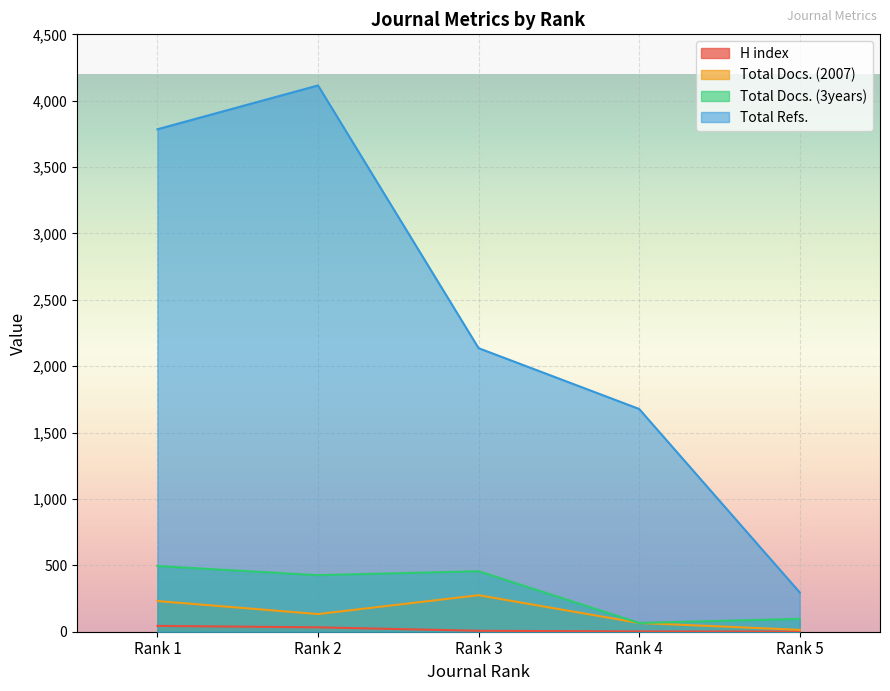

Which series has the largest total across all categories?

Total Refs.